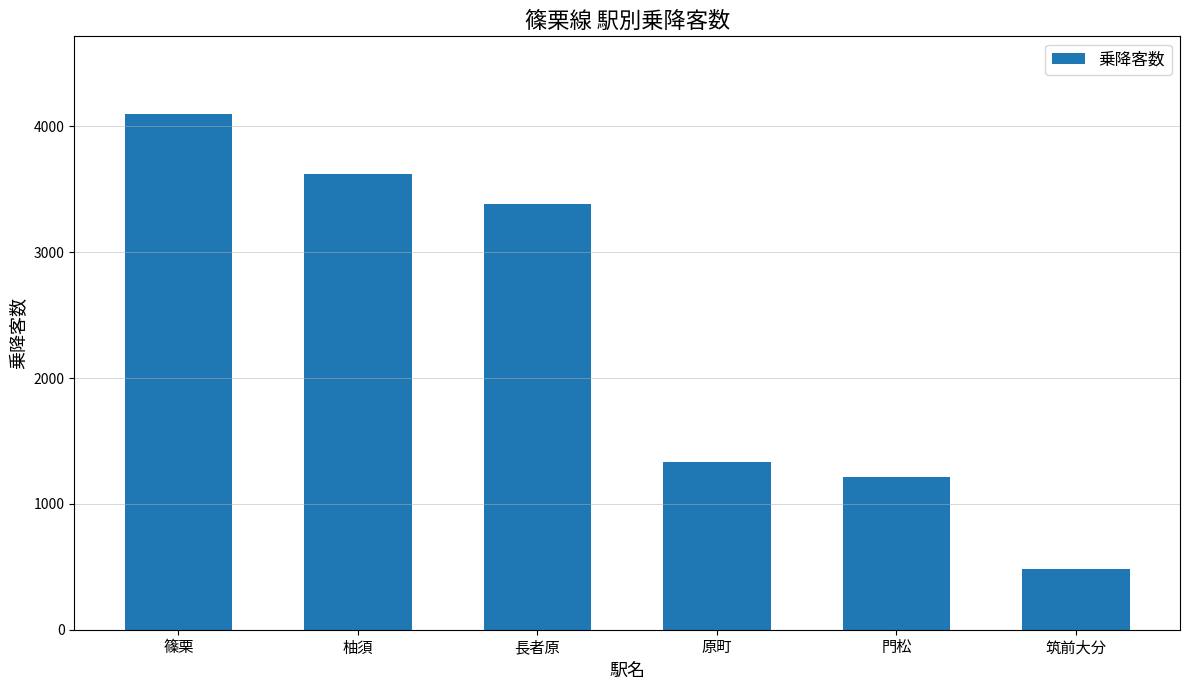

The chart shows a value of 1334 at 原町. True or false?

True